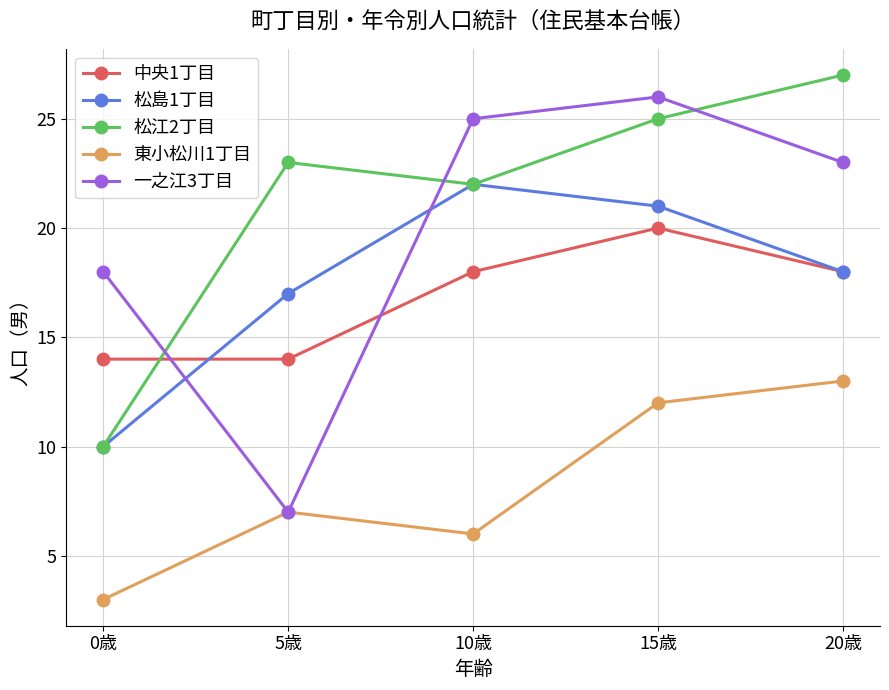

List the labels in order of 東小松川1丁目 value, largest first.

20歳, 15歳, 5歳, 10歳, 0歳